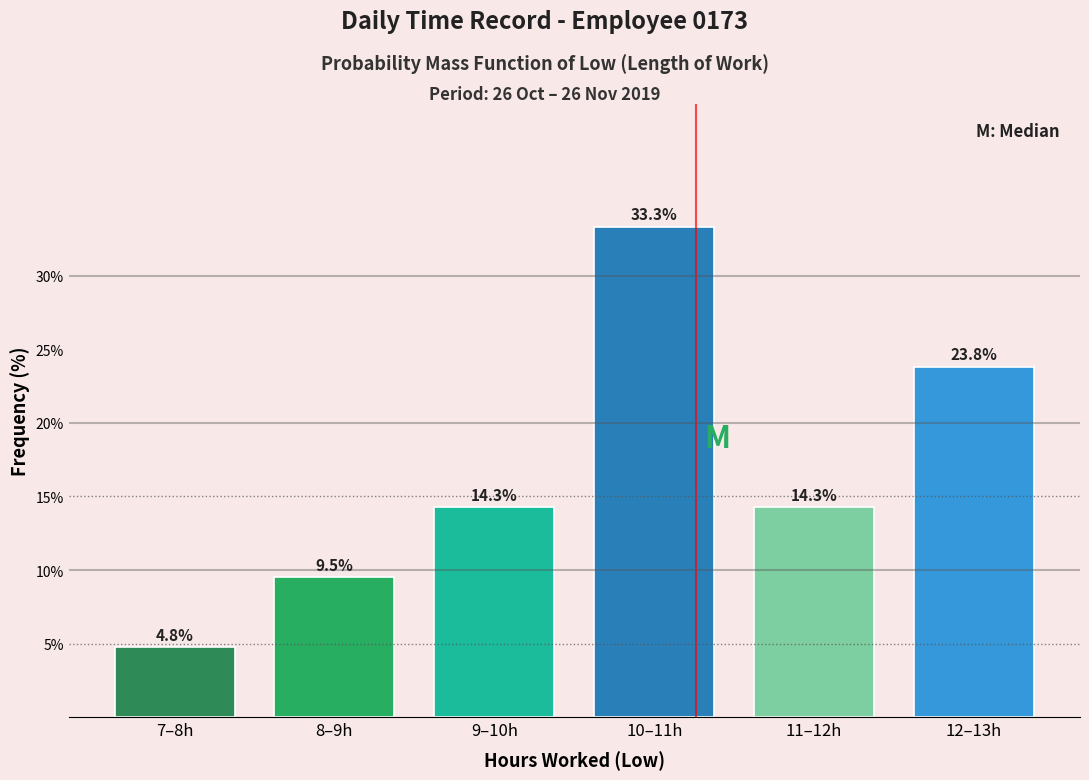

Reading left to right, extract all data points from this chart.

7–8h=4.8	8–9h=9.5	9–10h=14.3	10–11h=33.3	11–12h=14.3	12–13h=23.8